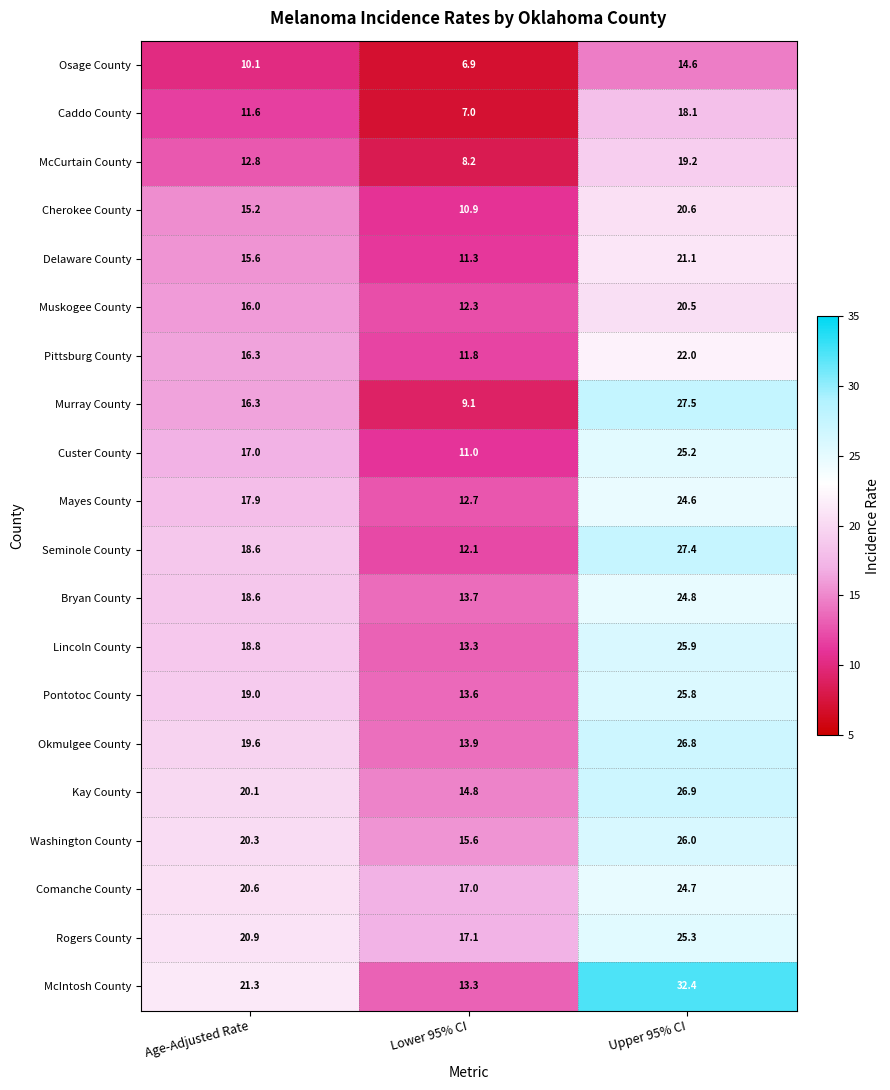

Which series has the largest total across all categories?

McIntosh County